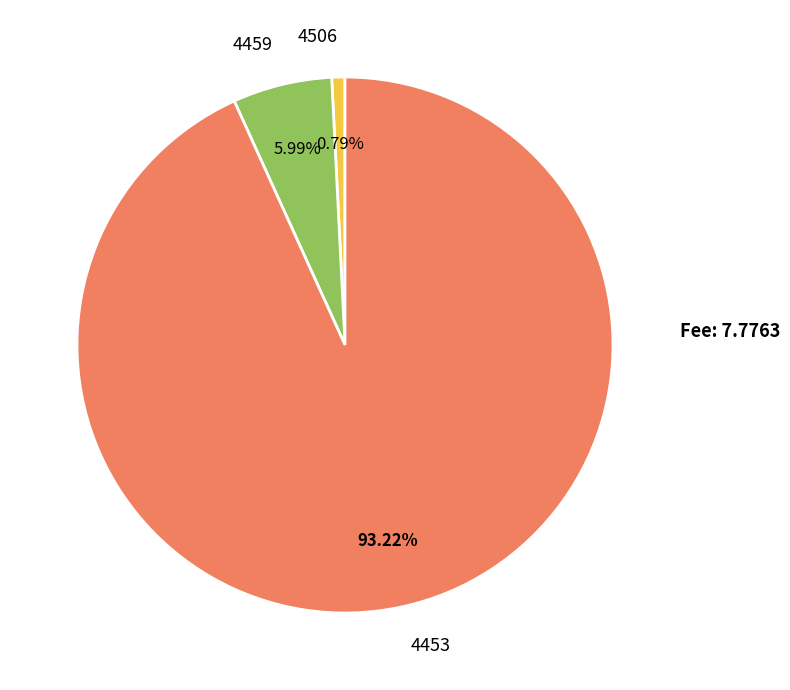

What is the total percentage of 4453 and 4459?

99.2%